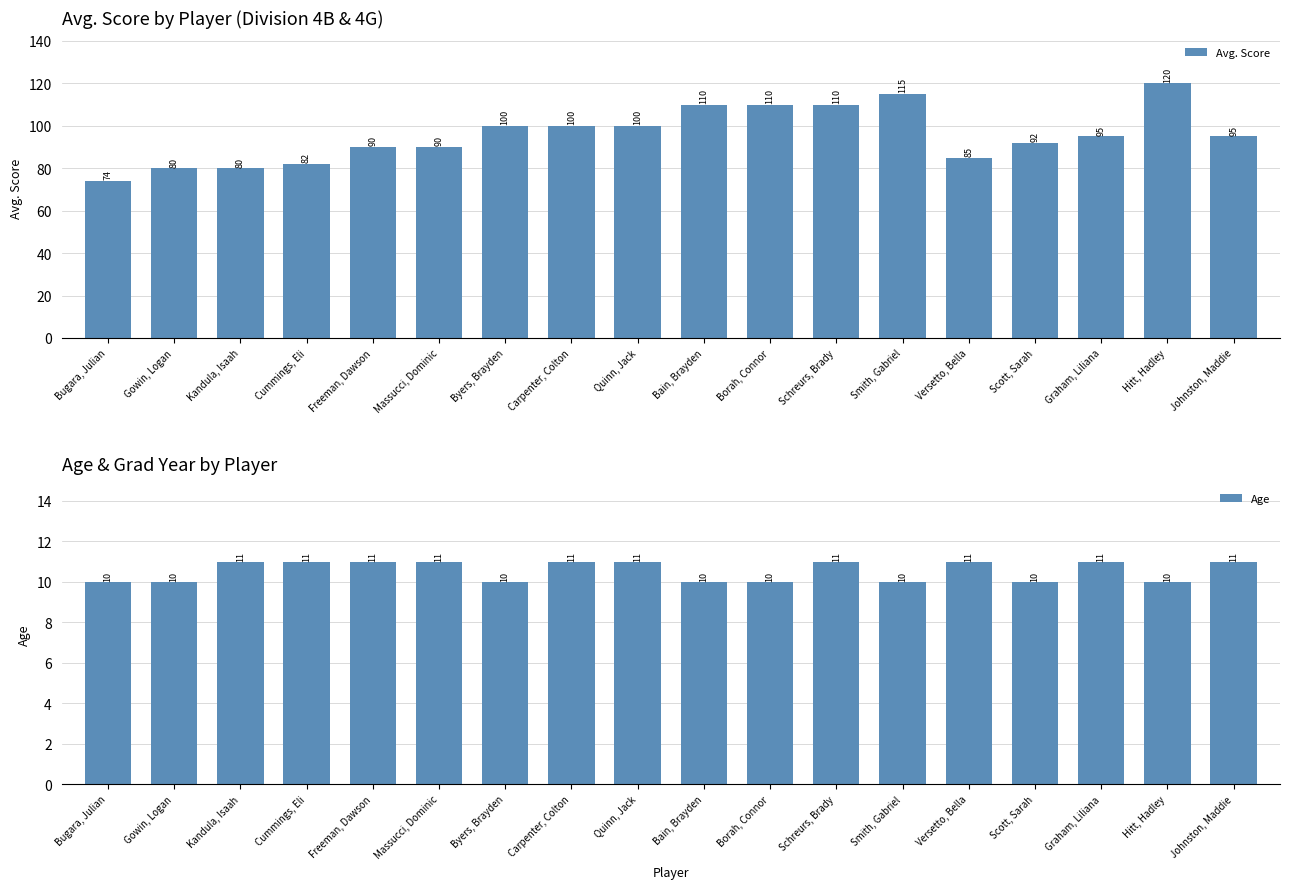

What is the difference between the maximum and minimum values in the Avg. Score series?

46